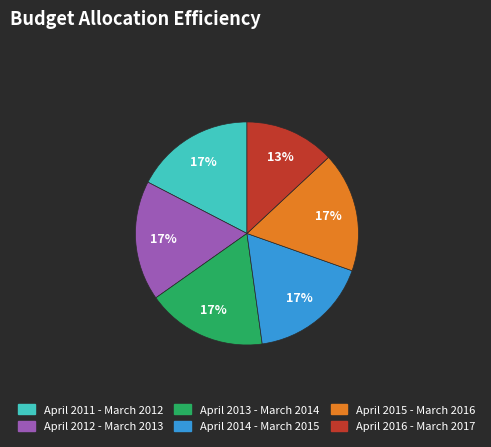

Is there any slice that represents more than half of the pie?

No